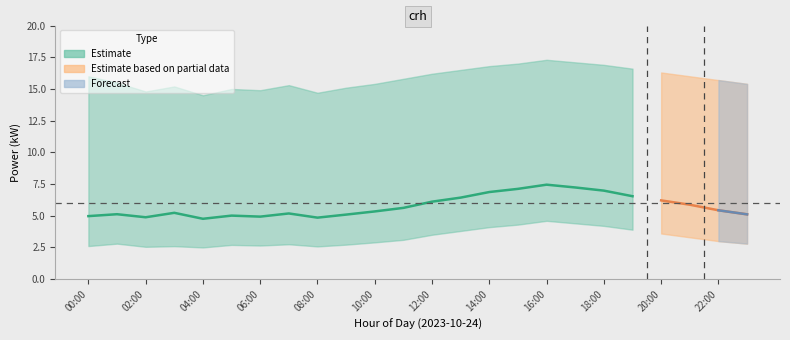

What is the sum of all crh_mean values?

138.3